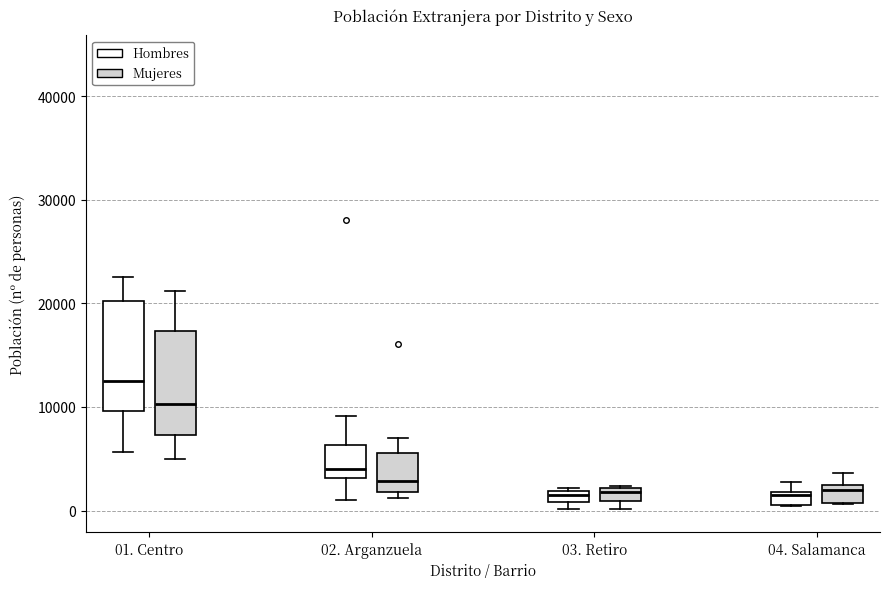

Where is the upper edge of the box for 01. Centro (Mujeres) on the y-axis? The values are not printed on the chart, so give them approximately, as read against the axis.

17000